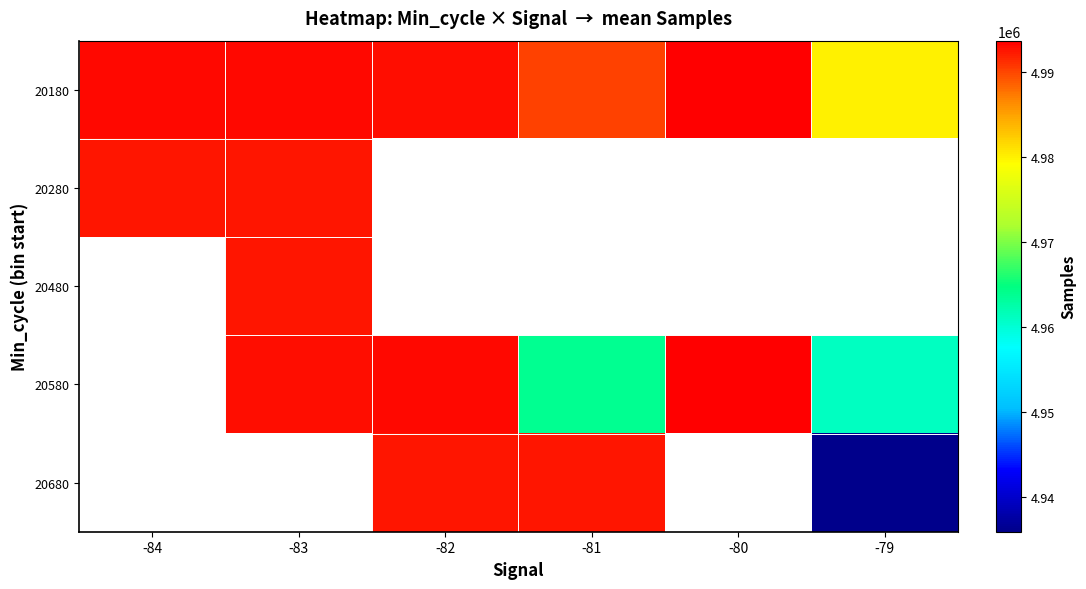

Is the value of 20180 at -80 greater than the value of 20280 at -84?

Yes